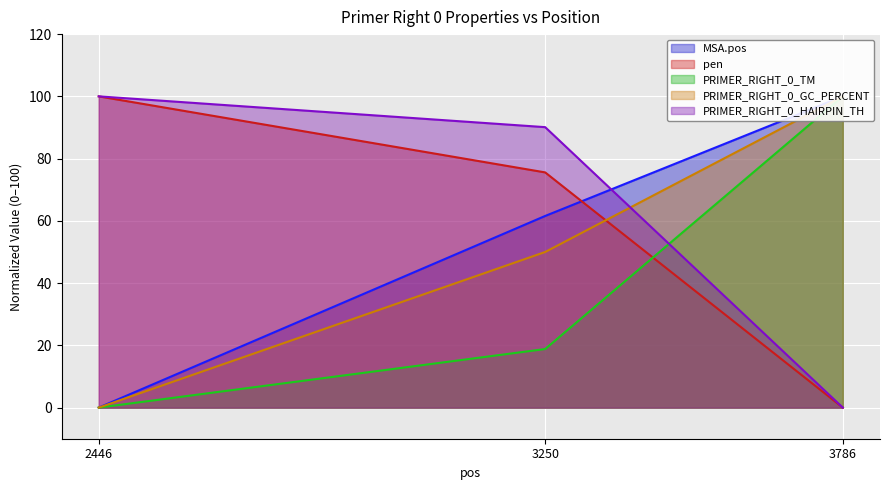

What is the sum of all pen values?

175.6